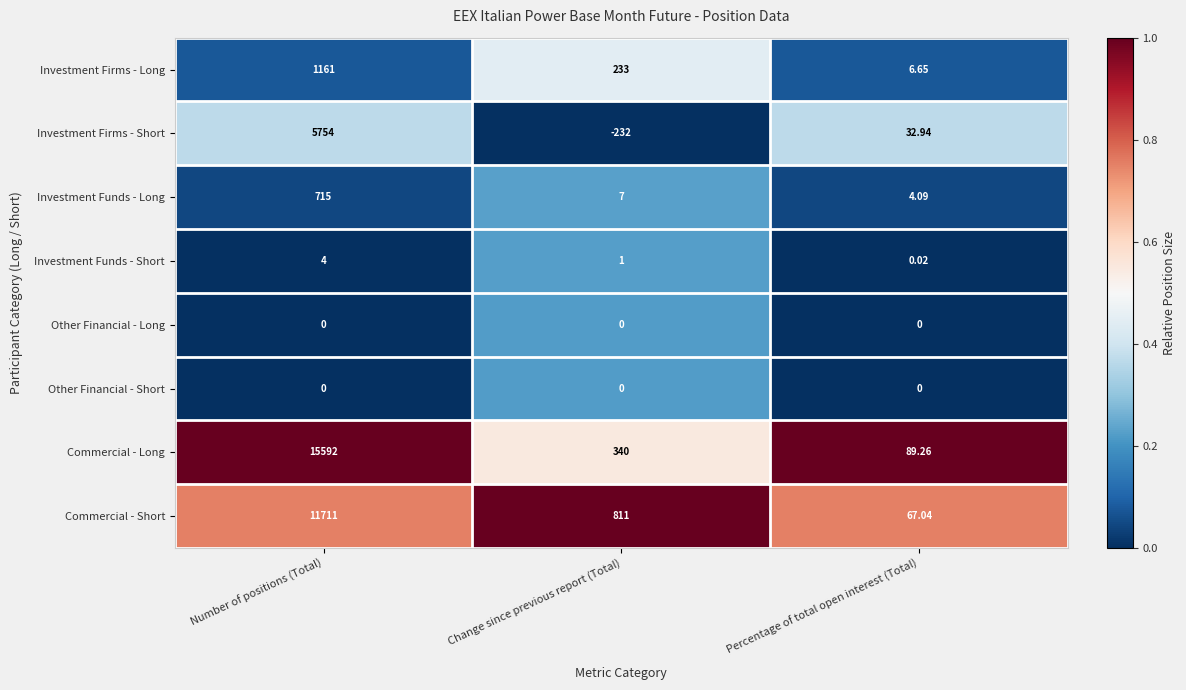

At which label does Investment Firms - Long reach its minimum?

Percentage of total open interest (Total)